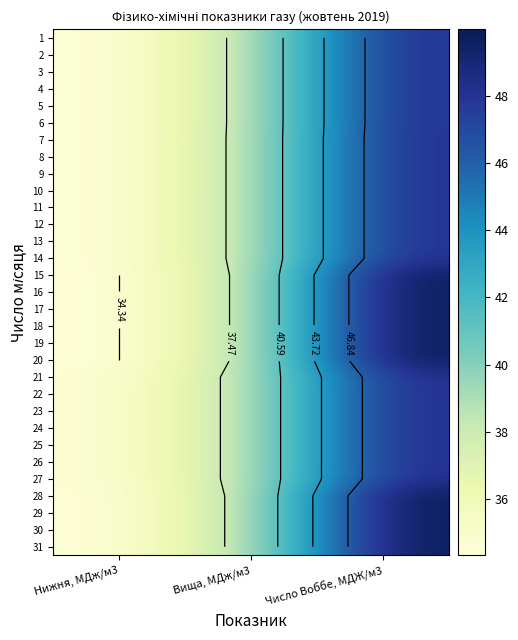

What is the total value across all series at Нижня, МДж/м3?

1068.5